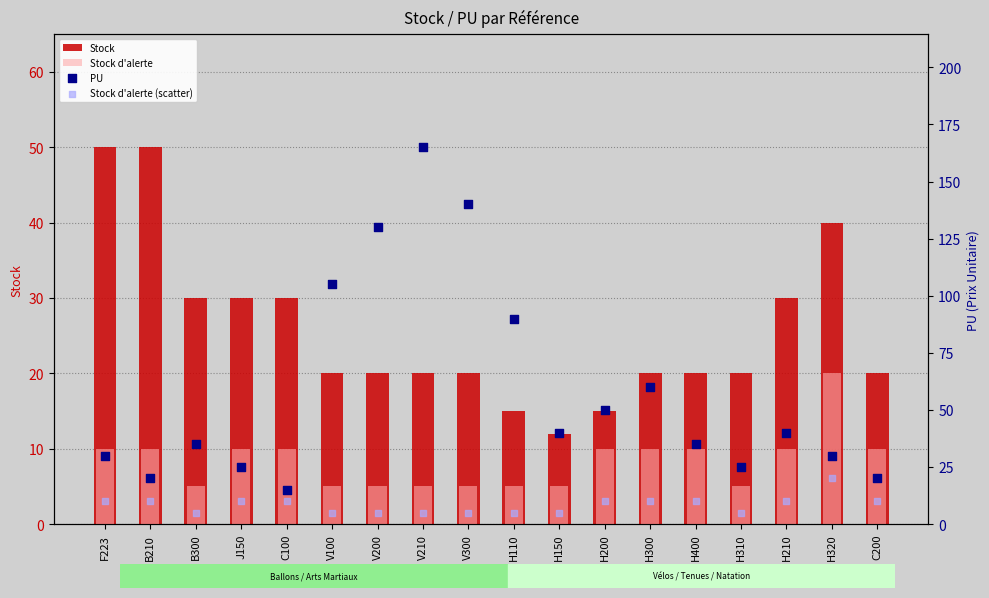

What are all the series names shown in the legend?

Stock, Stock d'alerte, PU, Stock d'alerte (scatter)